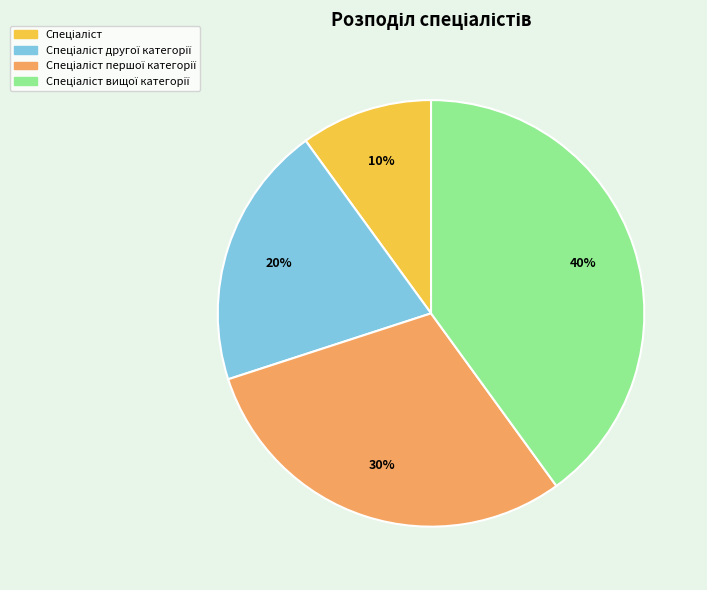

To the nearest percent, what is the difference between the largest and smallest slice percentages?

30%